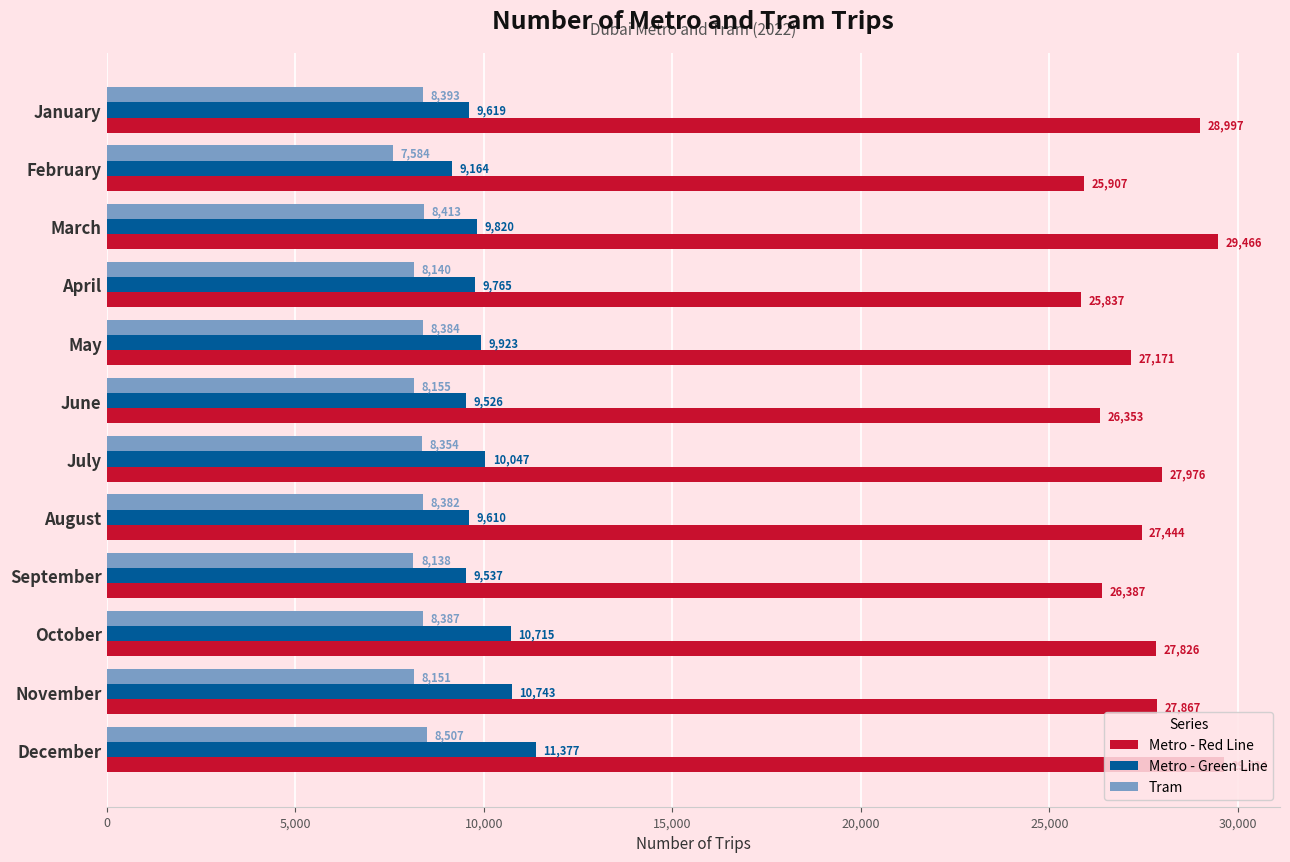

What is the maximum value for Metro - Red Line?

29634